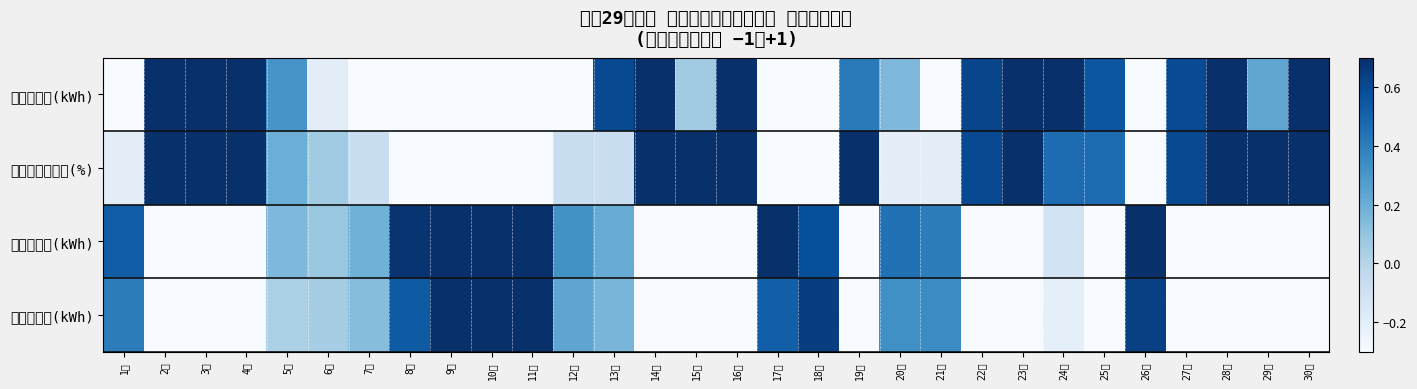

List the series in order of their peak value, lowest first.

直流電力量(kWh), バッテリー残量(%), 放電電力量(kWh), 充電電力量(kWh)